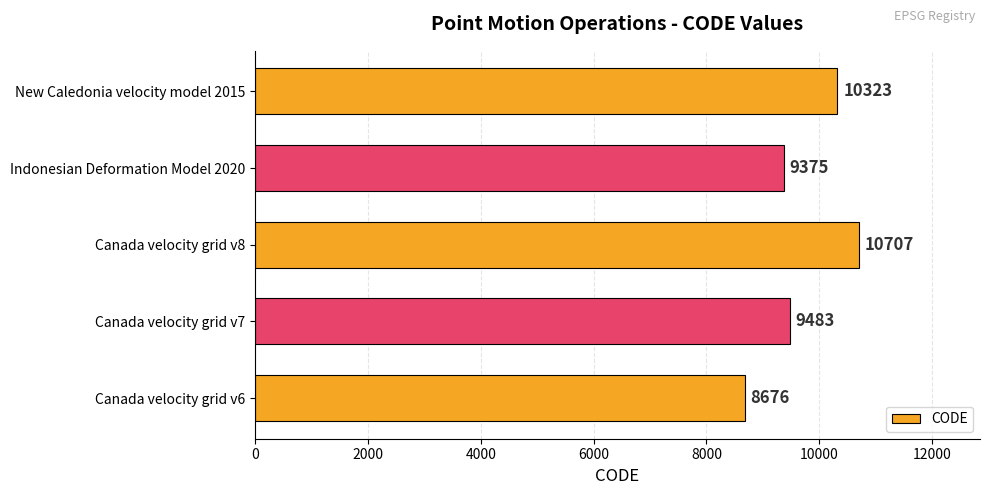

Reading top to bottom, list all the values displayed in this chart.

10323	9375	10707	9483	8676